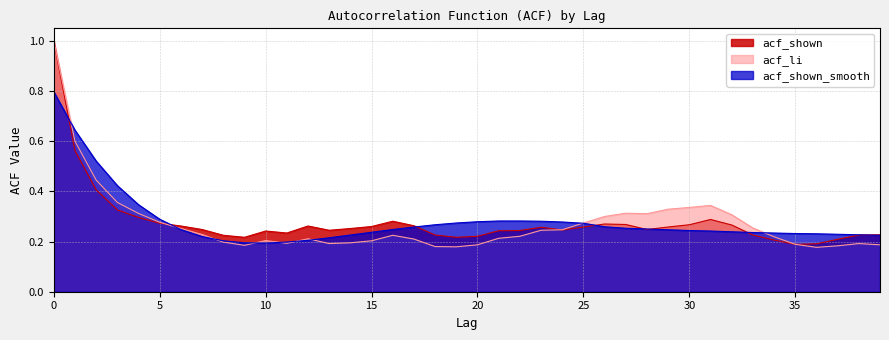

How many intersections are there between acf_shown_smooth and acf_li?

9